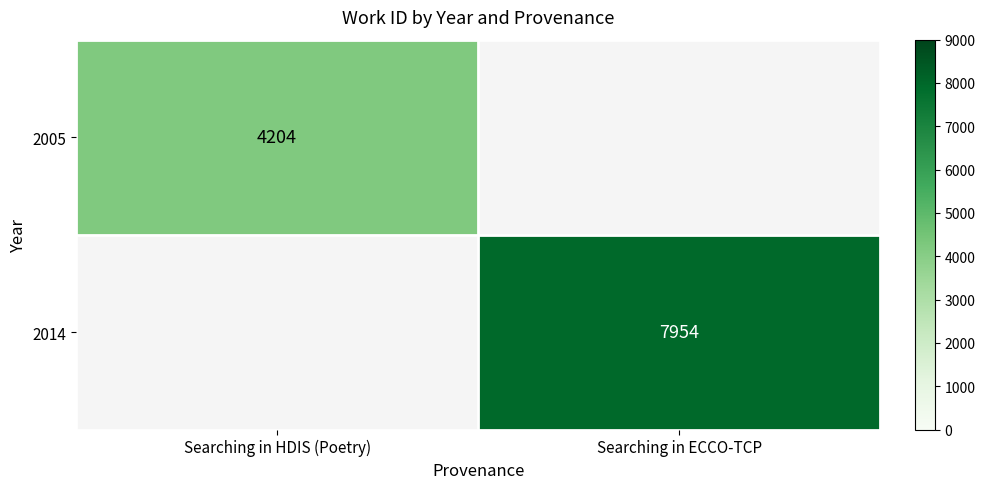

Is it true that 2005 equals 2123 at Searching in HDIS (Poetry)?

False